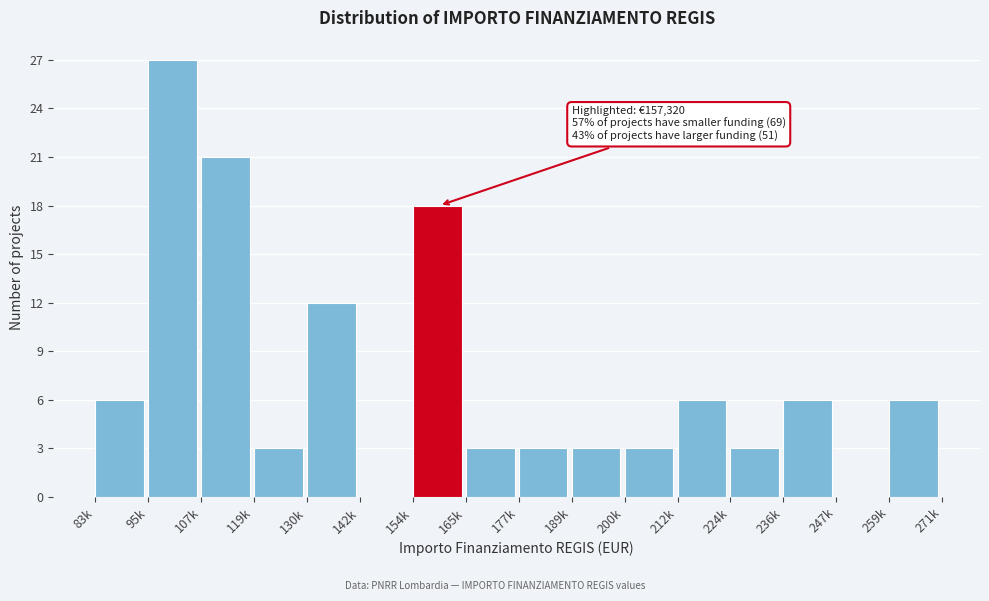

Reading left to right, extract all data points from this chart.

83k=6	95k=27	107k=21	119k=3	130k=12	142k=0	154k=18	165k=3	177k=3	189k=3	200k=3	212k=6	224k=3	236k=6	247k=0	259k=6